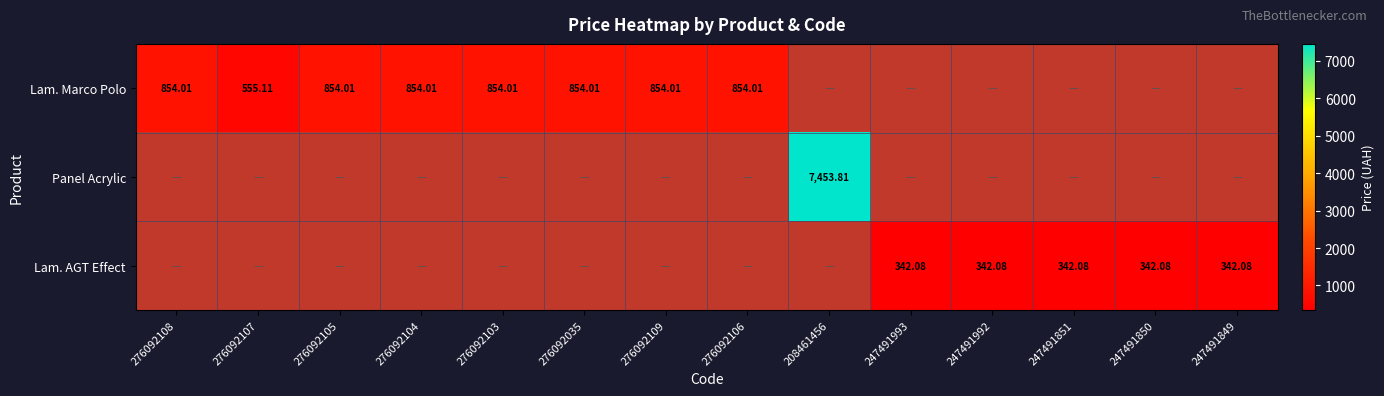

How many positive values does the Lam. Marco Polo series have?

8